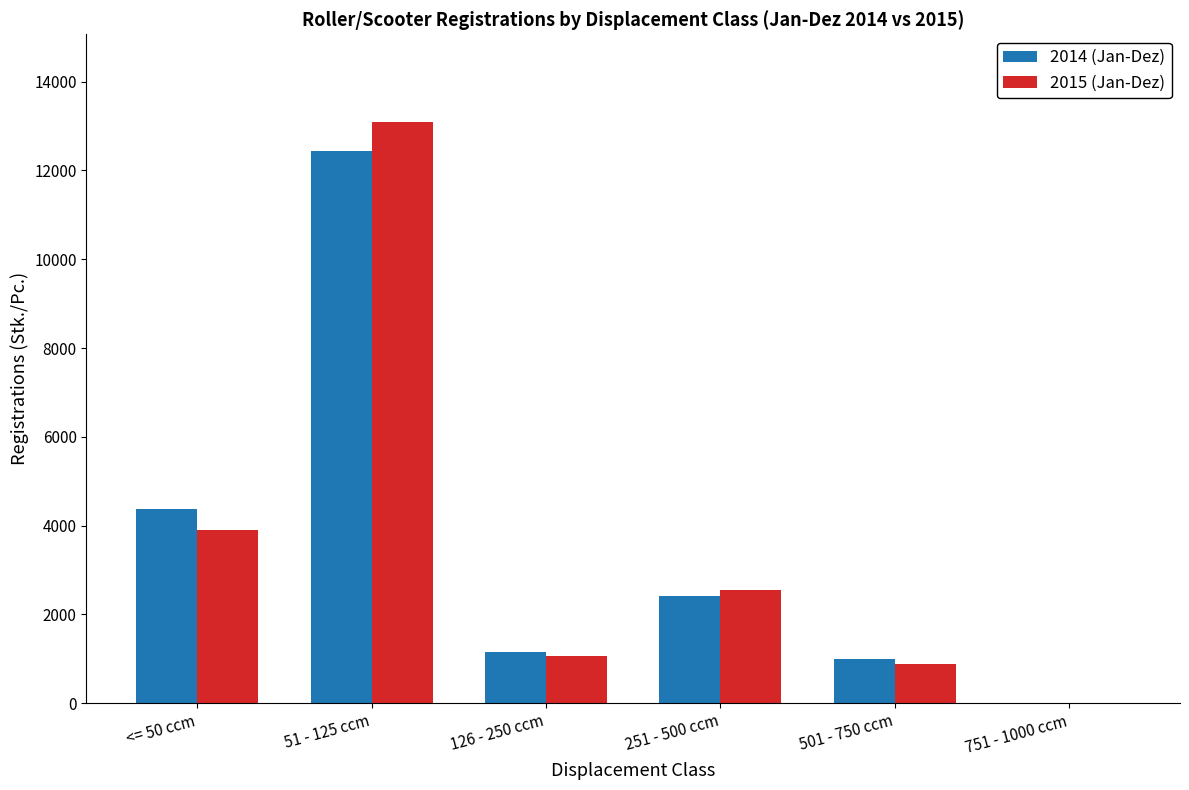

Reading right to left, transcribe all the data shown in this chart.

2014 (Jan-Dez): 14	998	2404	1158	12444	4384
2015 (Jan-Dez): 8	884	2559	1062	13101	3893